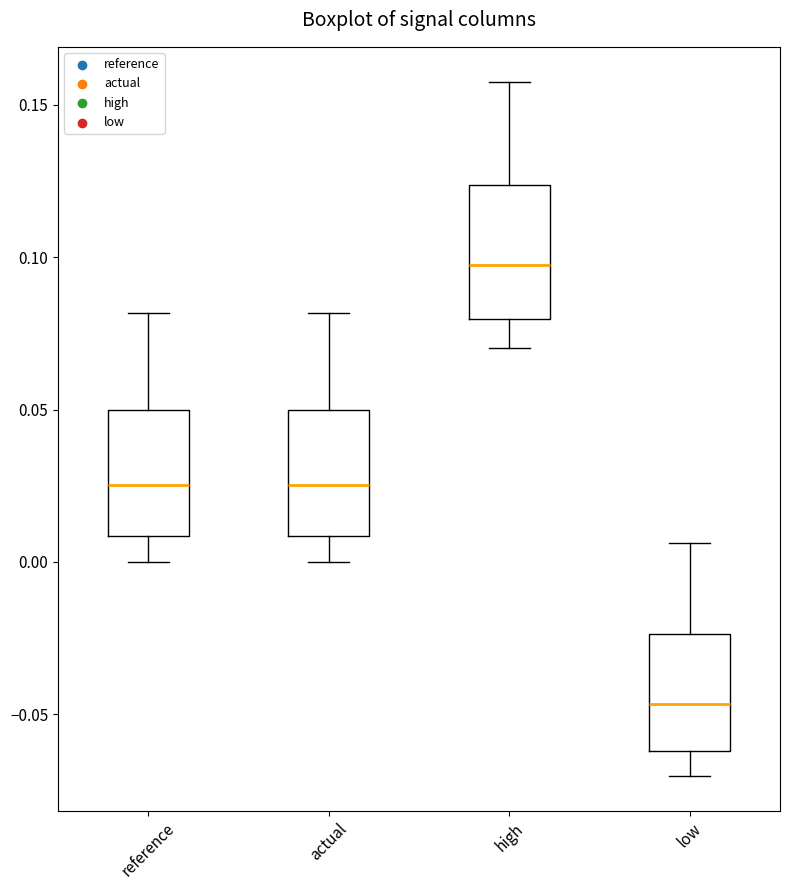

Reading left to right, transcribe this box plot: for each box, give where its median line is, the range the box spans, and where its two whiskers end, as read against the y-axis. The values are not printed on the chart, so give them approximately, as read against the axis.

reference: median 0.025, box 0.010 to 0.050, whiskers 0.000 to 0.080
actual: median 0.025, box 0.010 to 0.050, whiskers 0.000 to 0.080
high: median 0.100, box 0.080 to 0.125, whiskers 0.070 to 0.160
low: median -0.045, box -0.060 to -0.025, whiskers -0.070 to 0.005